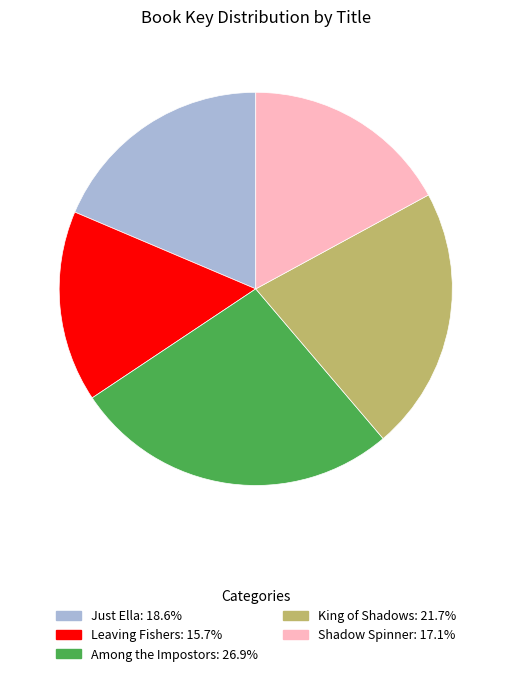

The Just Ella slice represents 19% of the pie. True or false?

True